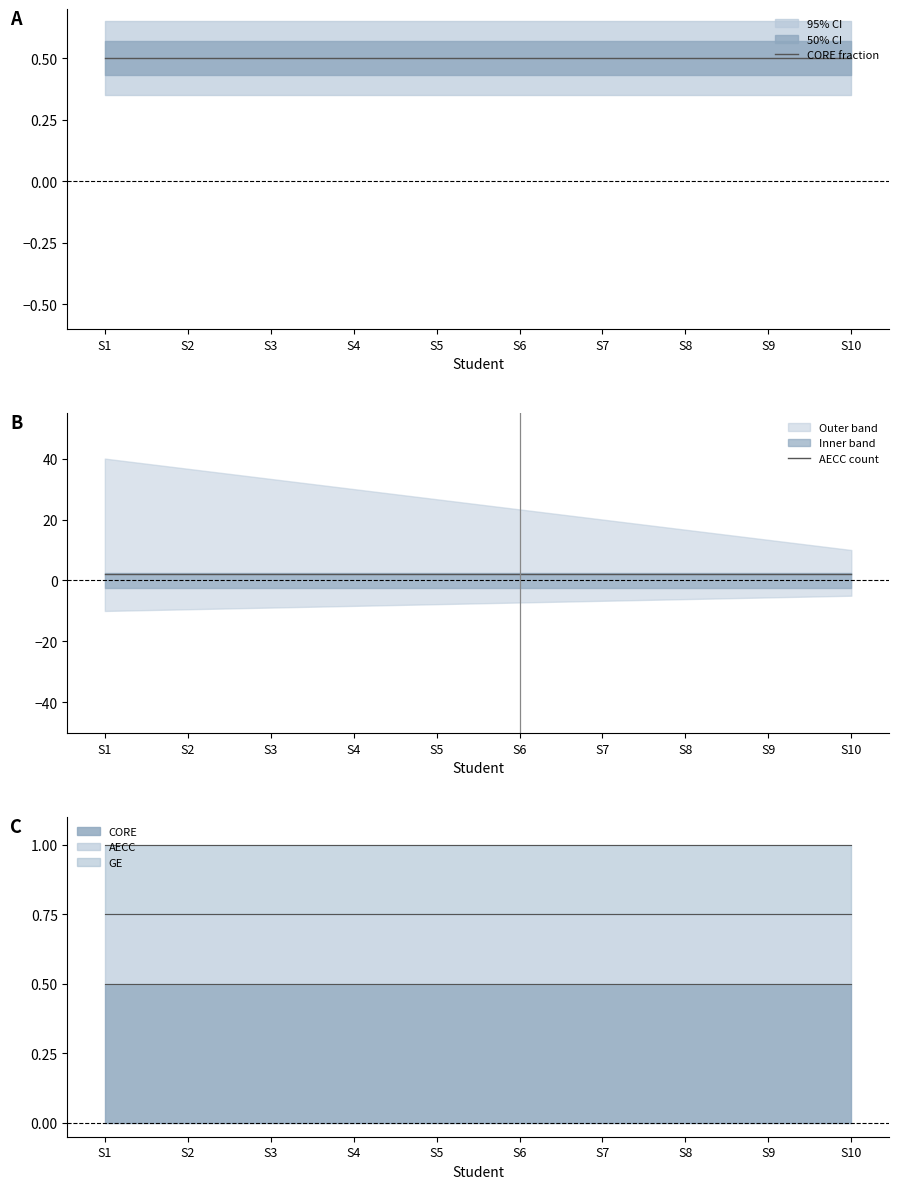

Which has a higher value, S9 or S3?

S9